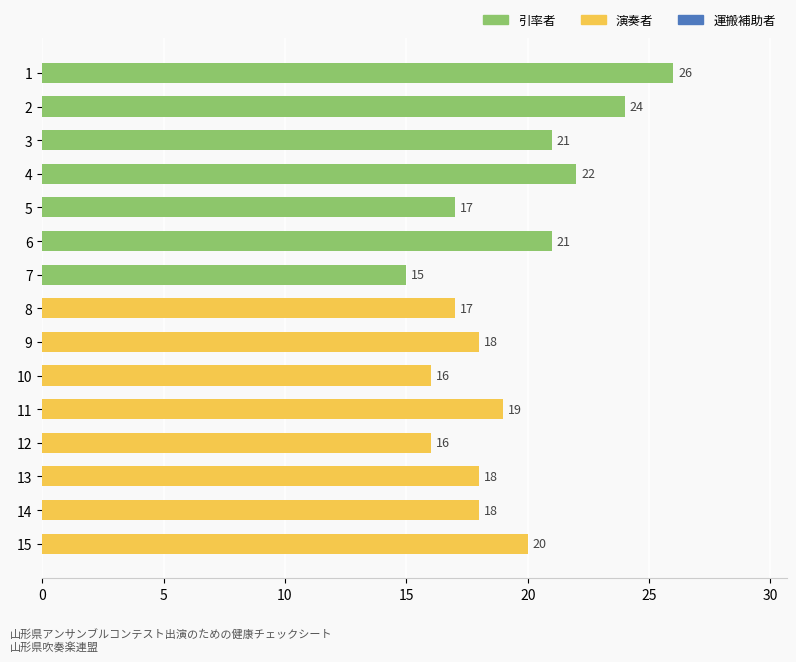

Reading top to bottom, list all the values displayed in this chart.

26	24	21	22	17	21	15	17	18	16	19	16	18	18	20